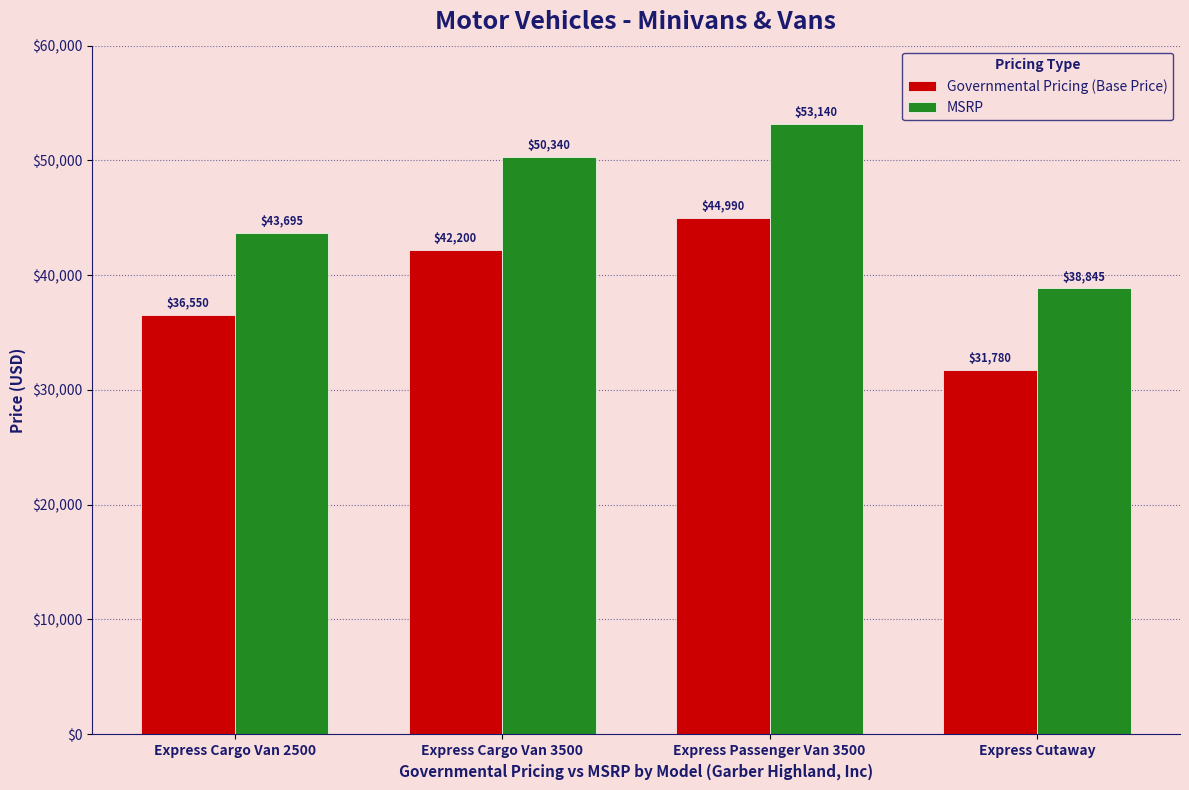

Which series changed the most between Express Cargo Van 2500 and Express Cutaway?

MSRP